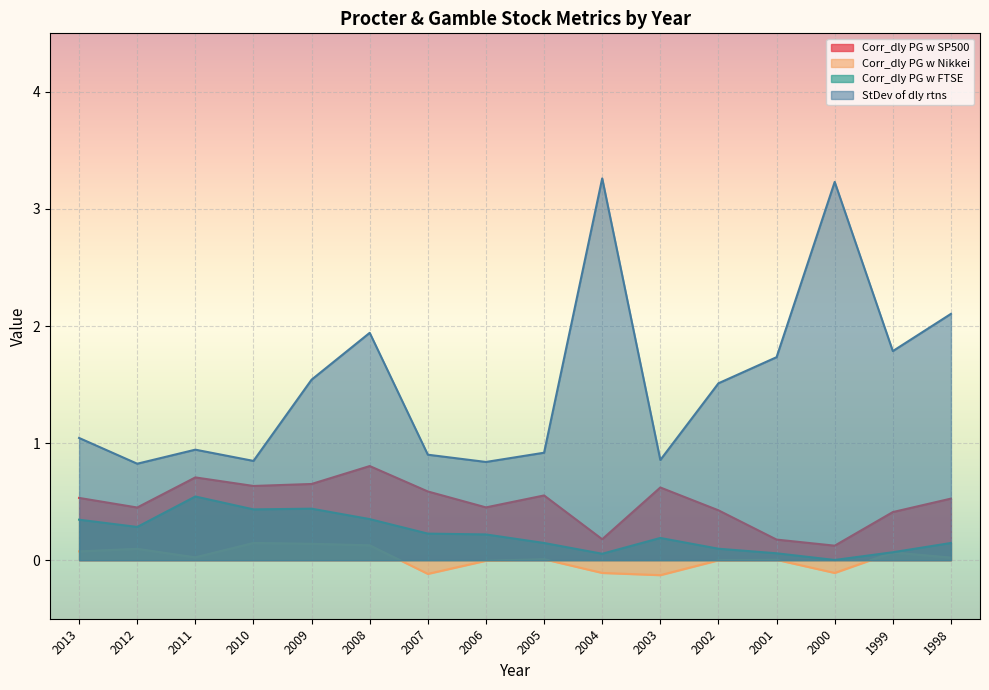

List the labels in order of StDev of dly rtns value, largest first.

2004, 2000, 1998, 2008, 1999, 2001, 2009, 2002, 2013, 2011, 2005, 2007, 2003, 2010, 2006, 2012